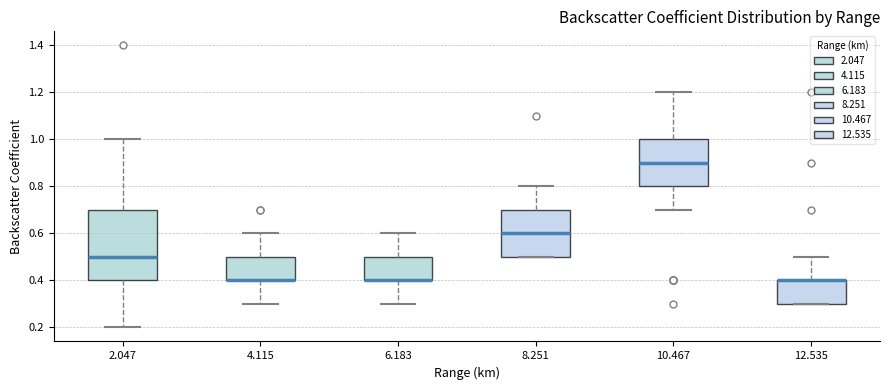

Reading left to right, read every box against the y-axis: the position of its median line, the range the box covers, and the ends of its whiskers. The values are not printed on the chart, so give them approximately, as read against the axis.

2.047: median 0.5, box 0.4 to 0.7, whiskers 0.2 to 1.0
4.115: median 0.4 (drawn on the box's lower edge), box 0.4 to 0.5, whiskers 0.3 to 0.6
6.183: median 0.4 (drawn on the box's lower edge), box 0.4 to 0.5, whiskers 0.3 to 0.6
8.251: median 0.6, box 0.5 to 0.7, whiskers 0.5 to 0.8
10.467: median 0.9, box 0.8 to 1.0, whiskers 0.7 to 1.2
12.535: median 0.4 (drawn on the box's upper edge), box 0.3 to 0.4, whiskers 0.3 to 0.5